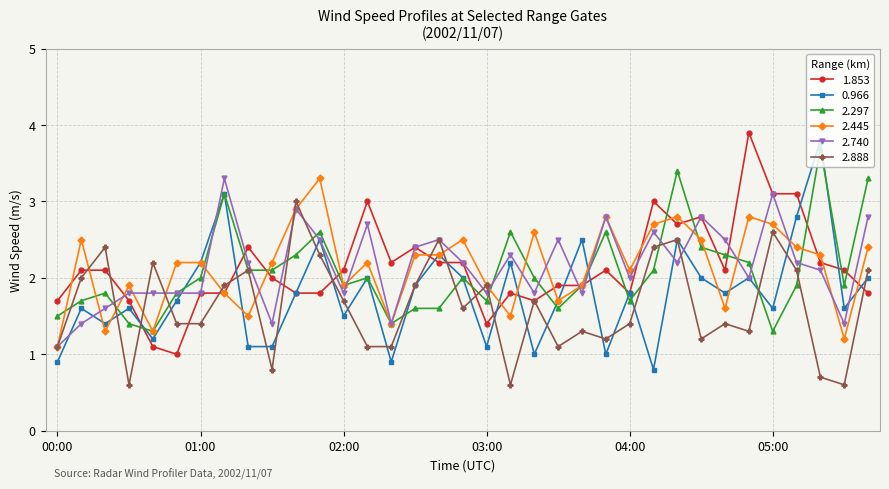

What are all the series names shown in the legend?

1.853, 0.966, 2.297, 2.445, 2.740, 2.888